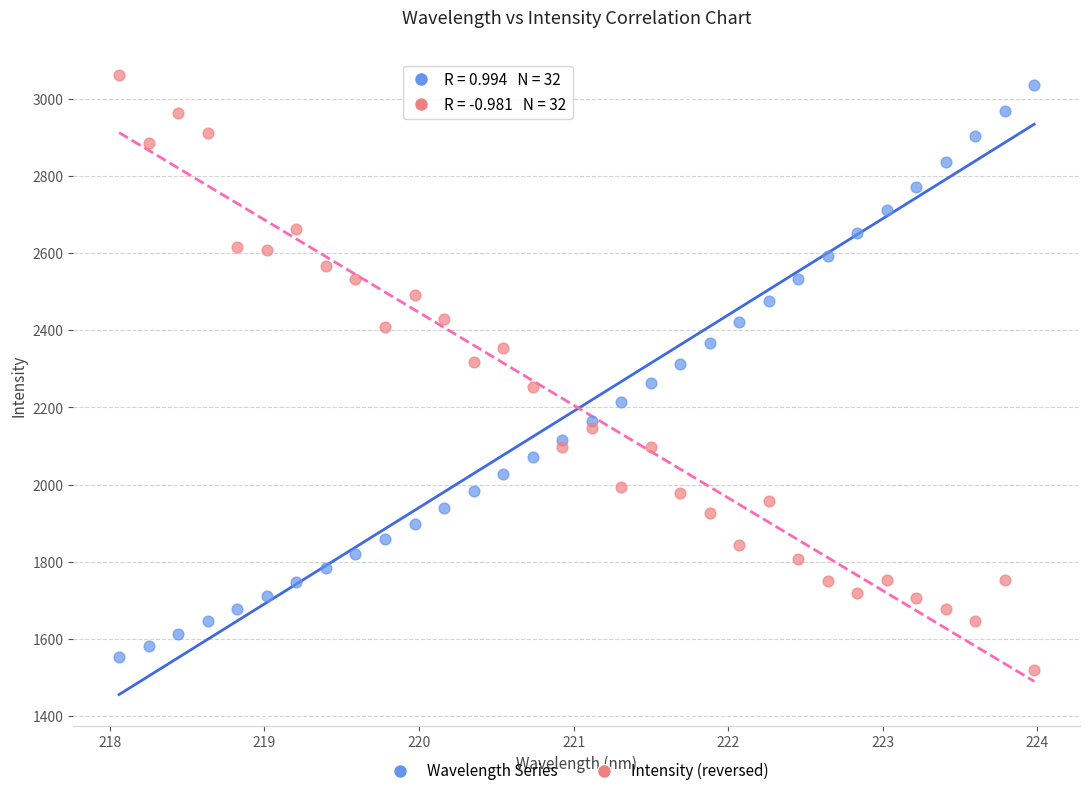

Which series has the largest Y range (max minus min)?

Intensity (reversed)